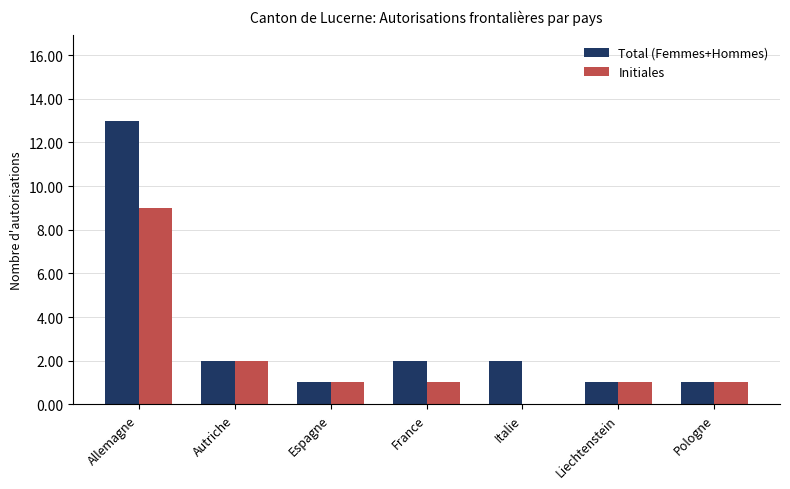

Which series has the largest total across all categories?

Total (Femmes+Hommes)